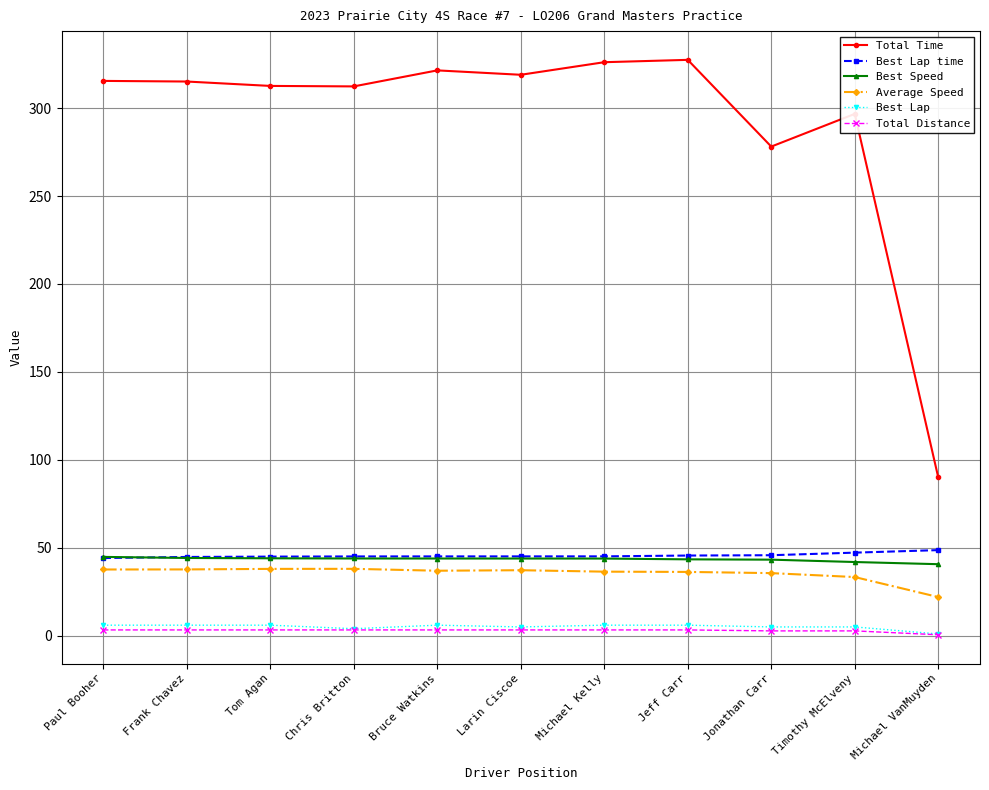

Is this an area chart (filled region under the line)?

No